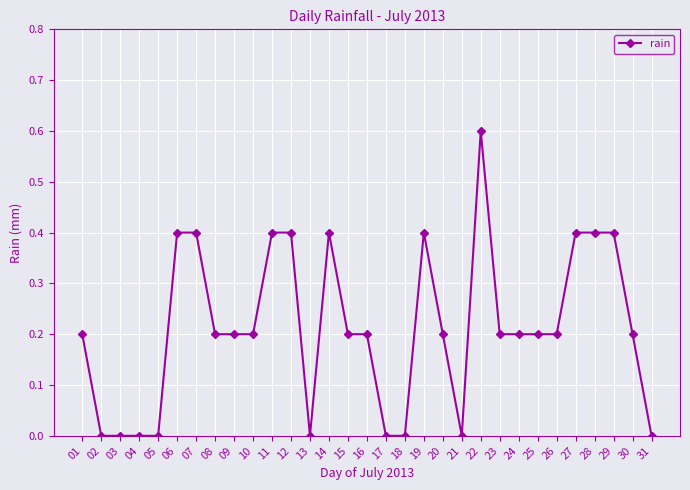

Is it true that the value at 25 is 0.3?

False